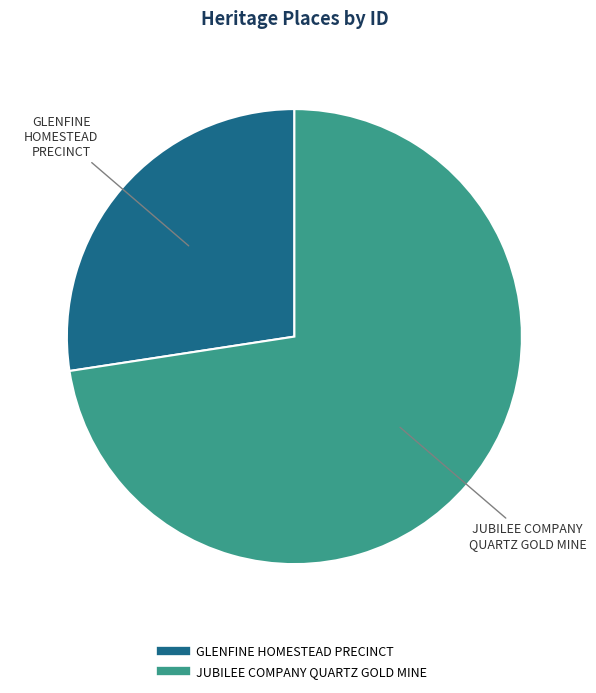

Is JUBILEE COMPANY QUARTZ GOLD MINE the majority of the pie?

Yes